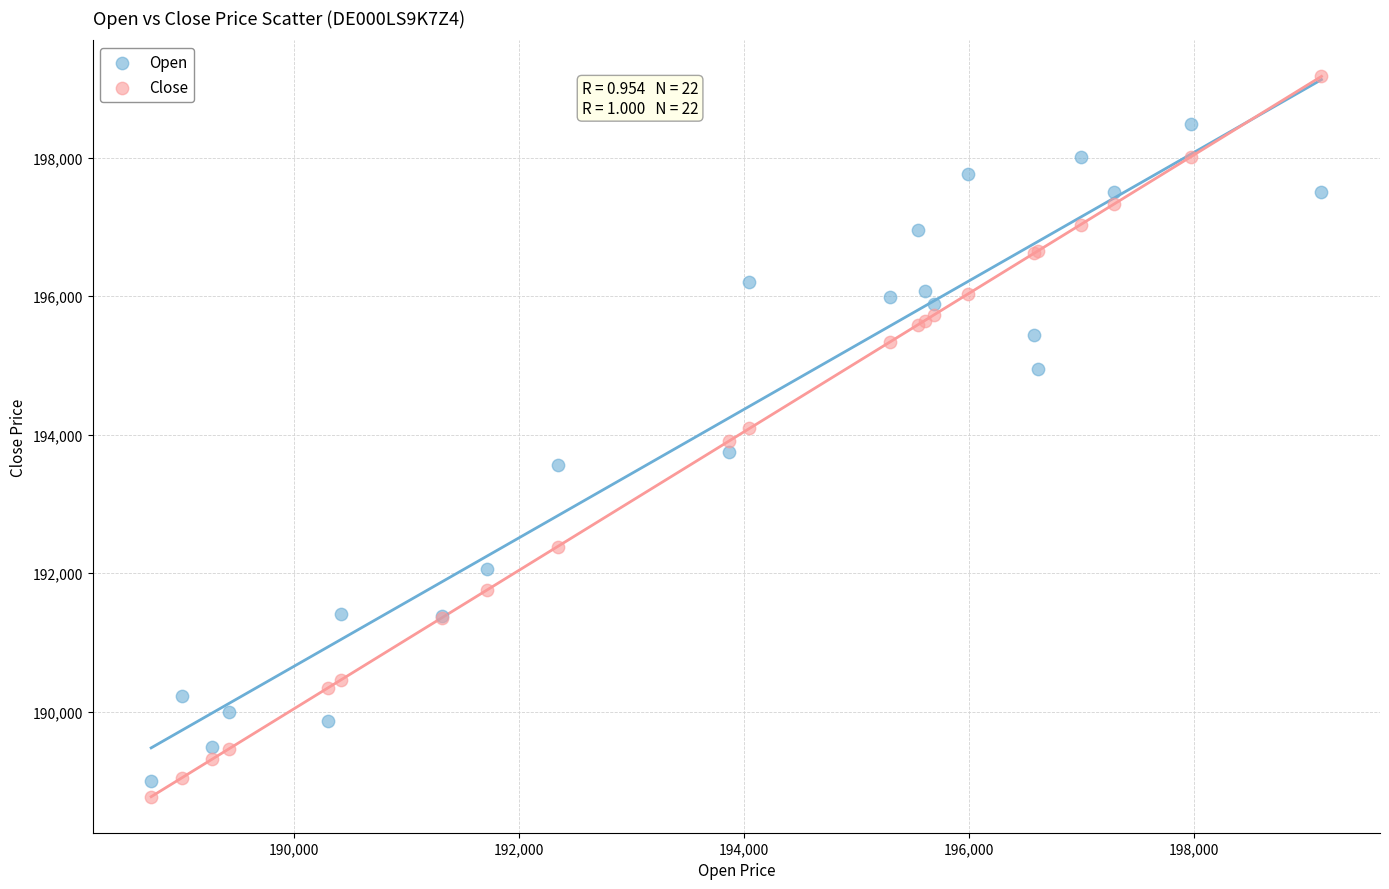

Which series reaches the maximum Y coordinate?

Close